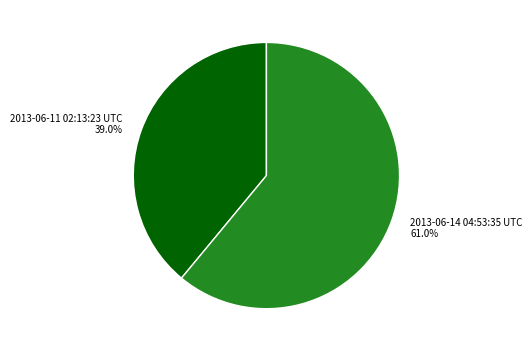

What is the smallest slice in the pie chart?

2013-06-11 02:13:23 UTC